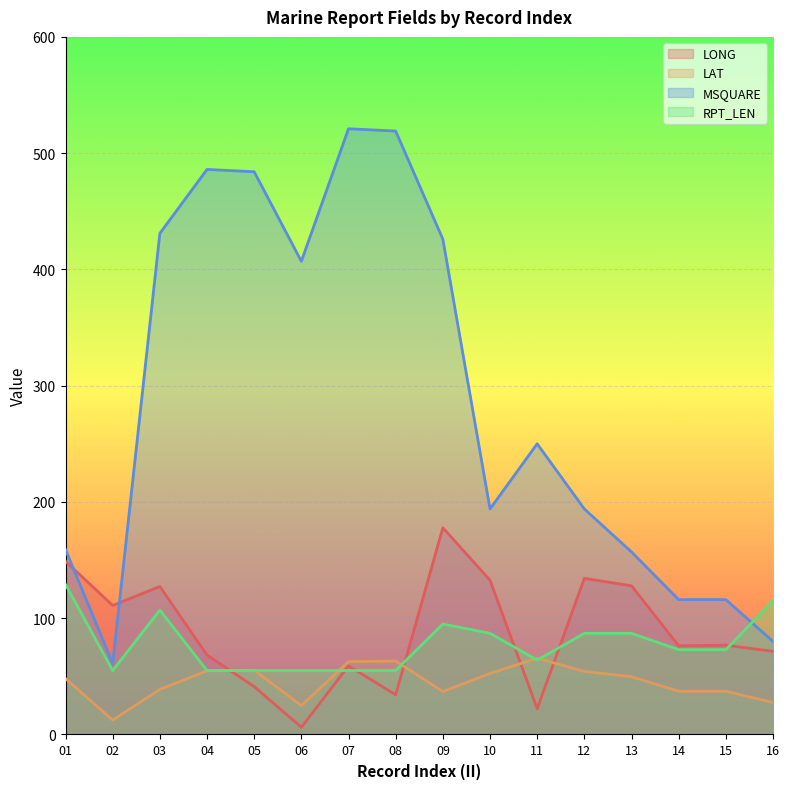

Is the value of LONG at 14 greater than the value of MSQUARE at 06?

No